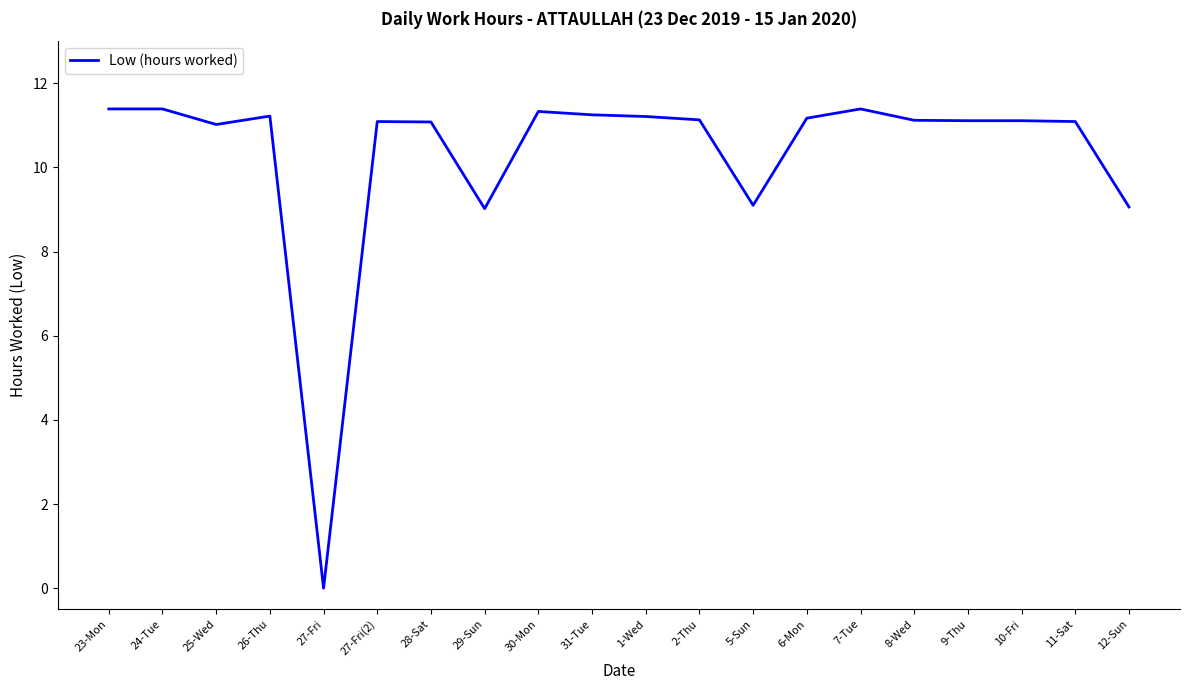

What position from the left is 12-Sun?

20